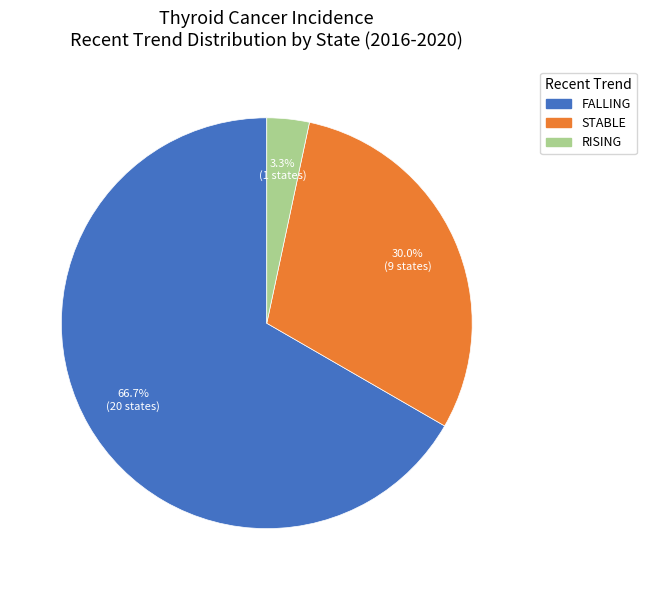

Does any single category account for the majority?

Yes